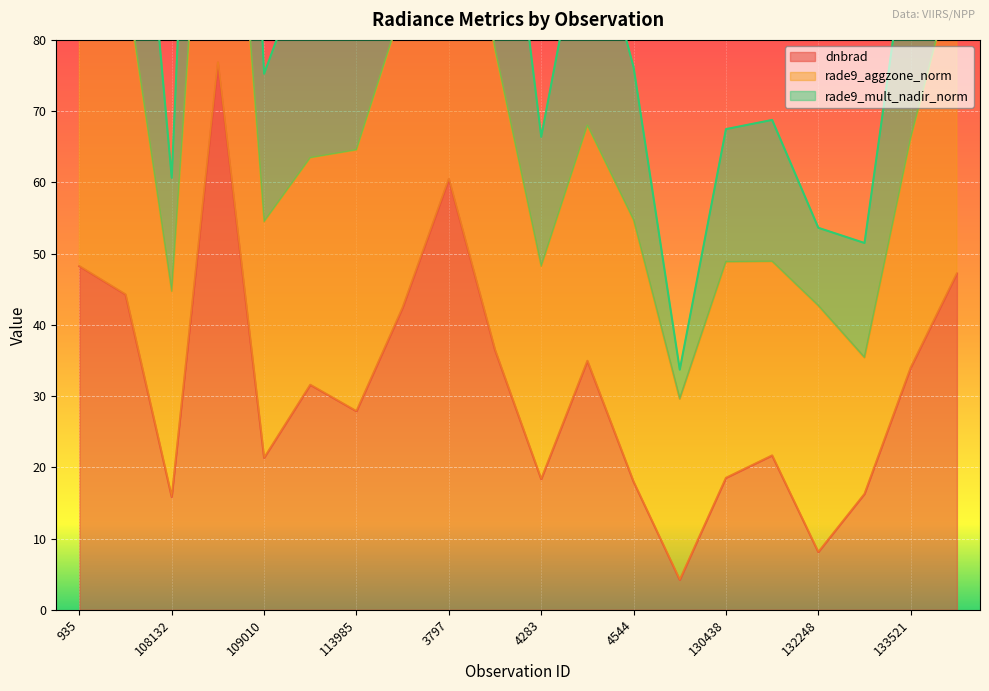

True or false: dnbrad and rade9_mult_nadir_norm intersect in this chart.

False